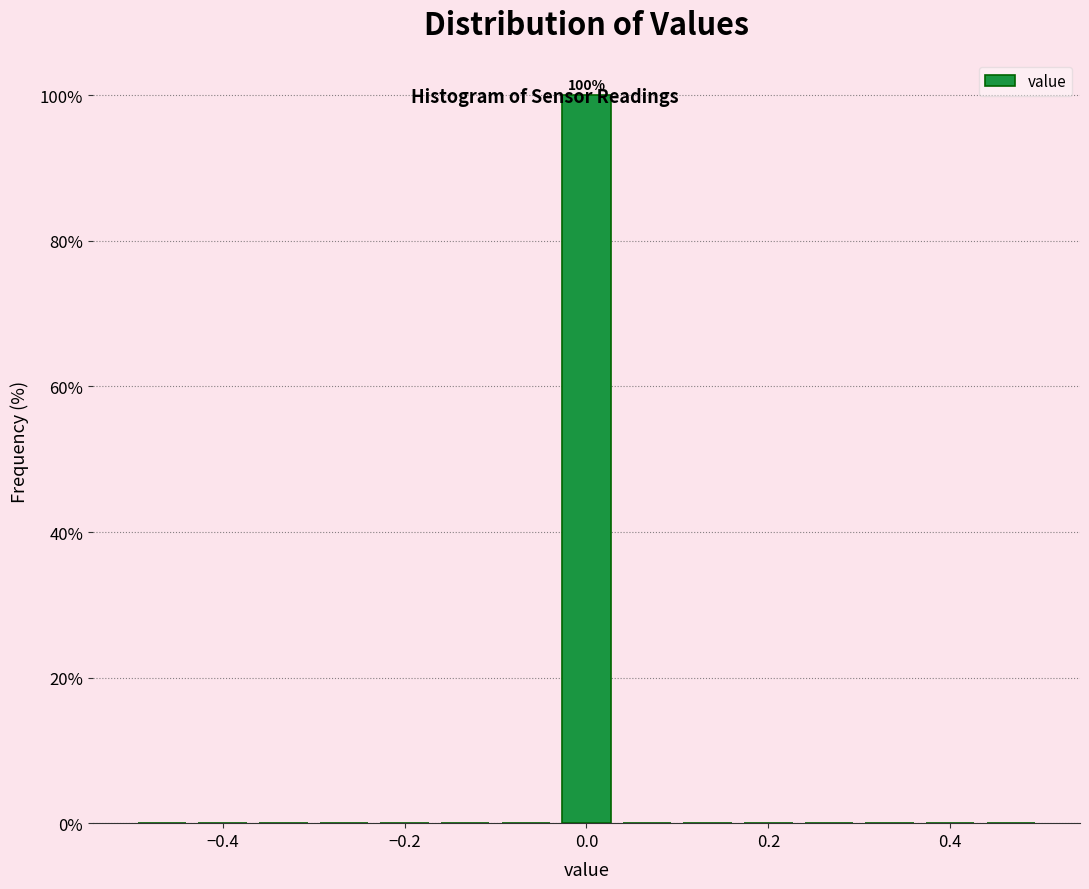

Around what value on the x-axis is the tallest bar? Give the approximate position of its centre, as read against the axis.

0.00